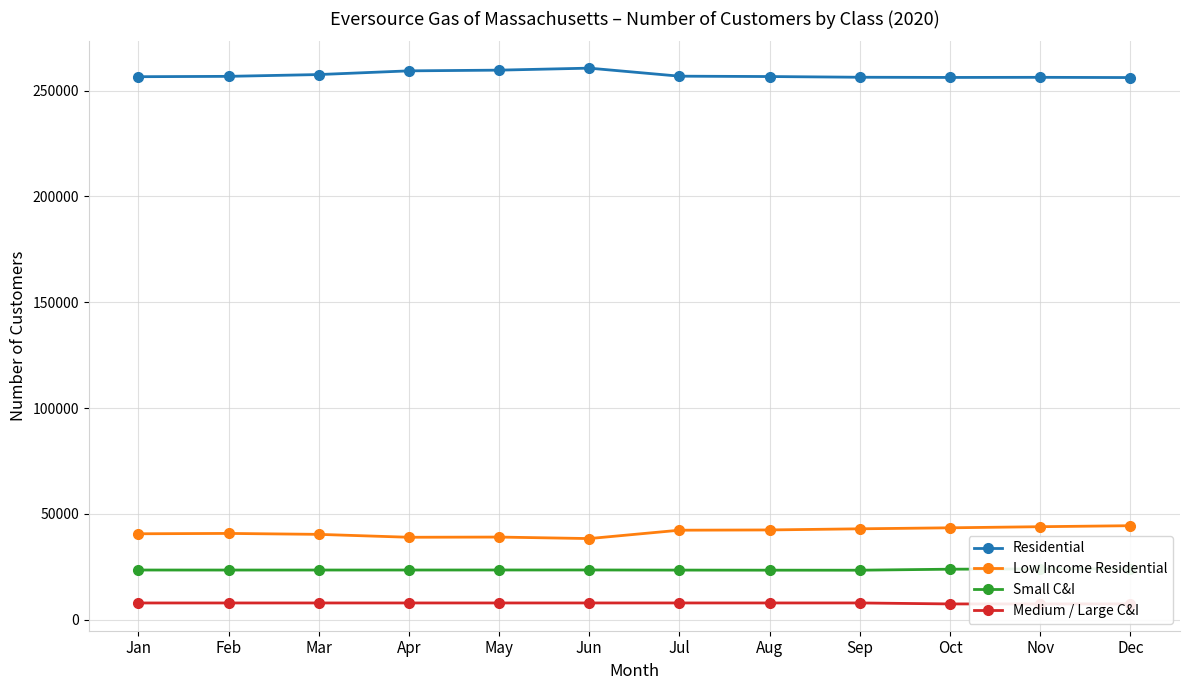

Is it true that Small C&I equals 33226 at Oct?

False